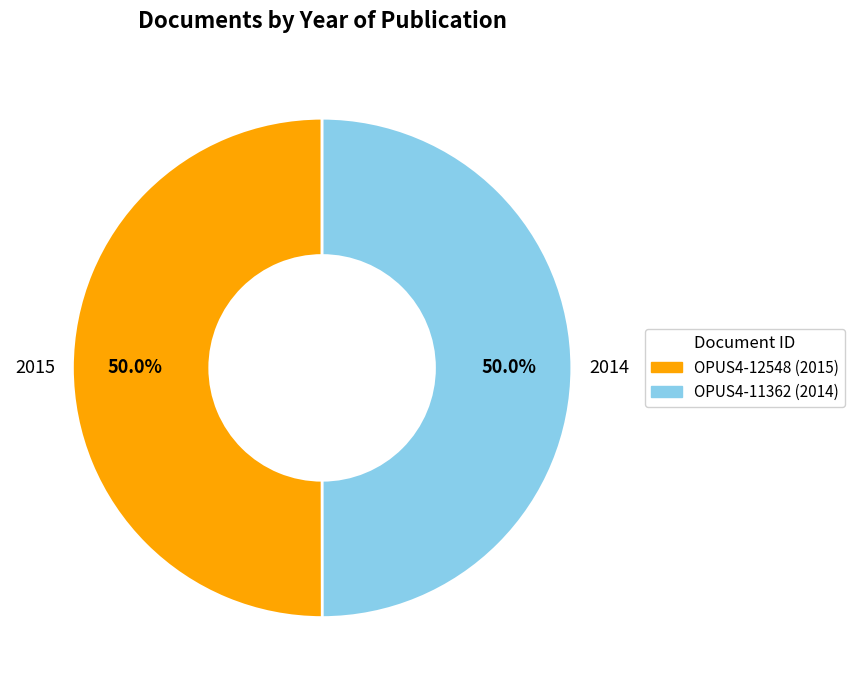

What percentage do OPUS4-11362 and OPUS4-12548 together represent?

100.0%